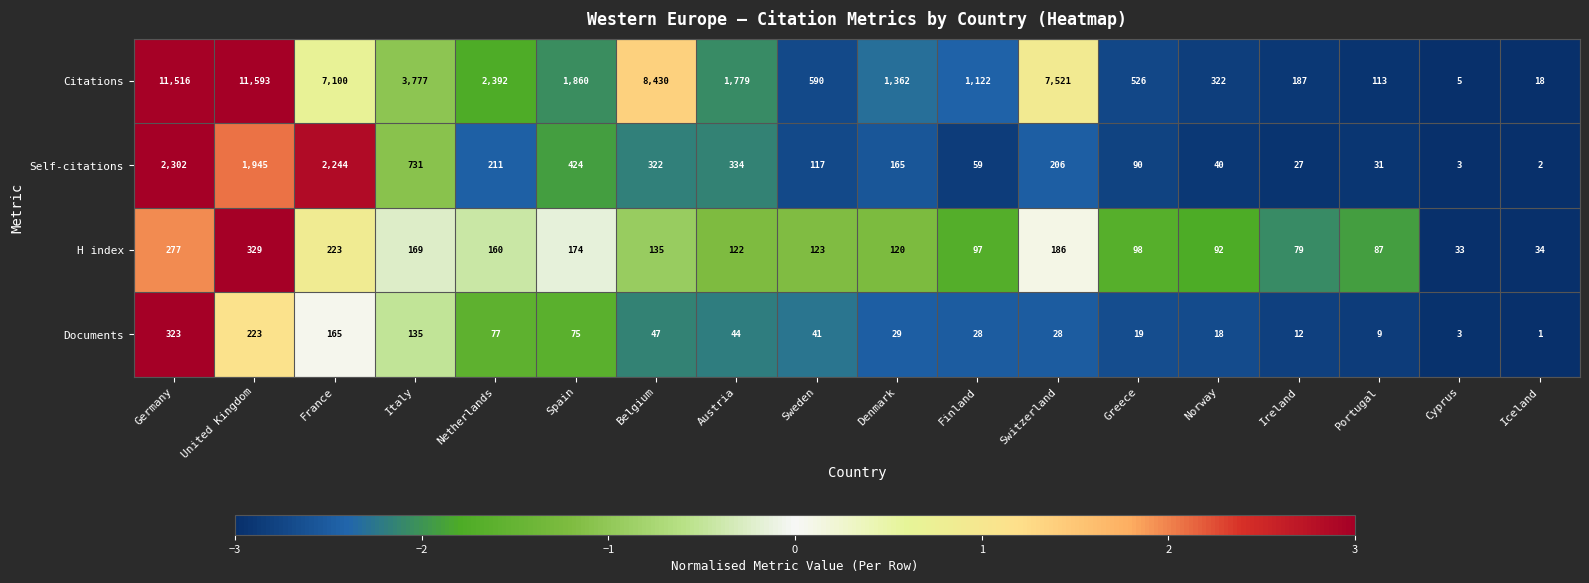

Rank the series at Germany from highest to lowest value.

Citations, Self-citations, Documents, H index